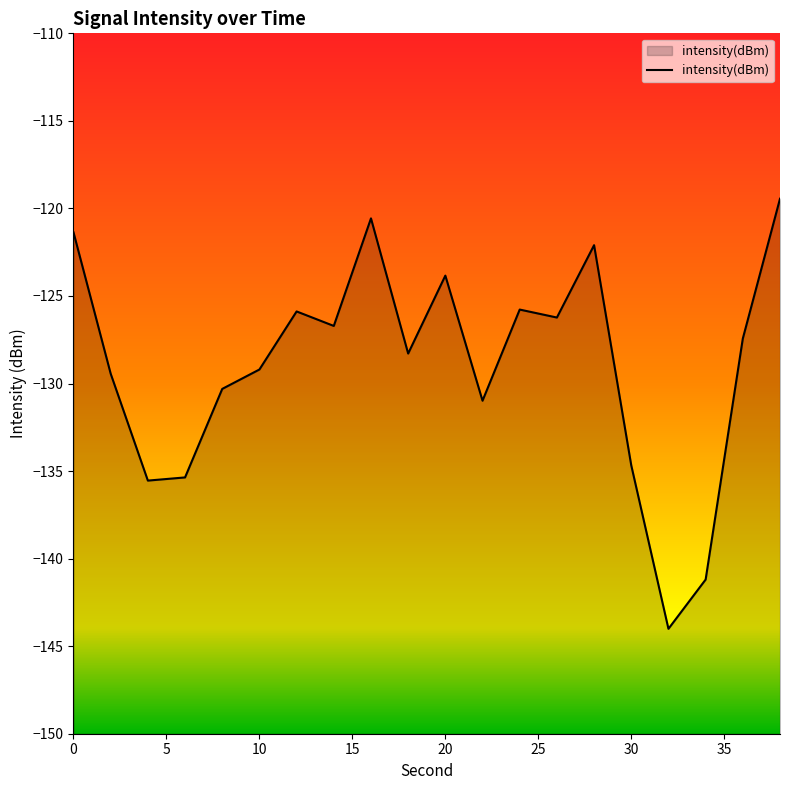

What is the difference between the maximum and minimum values?

24.6